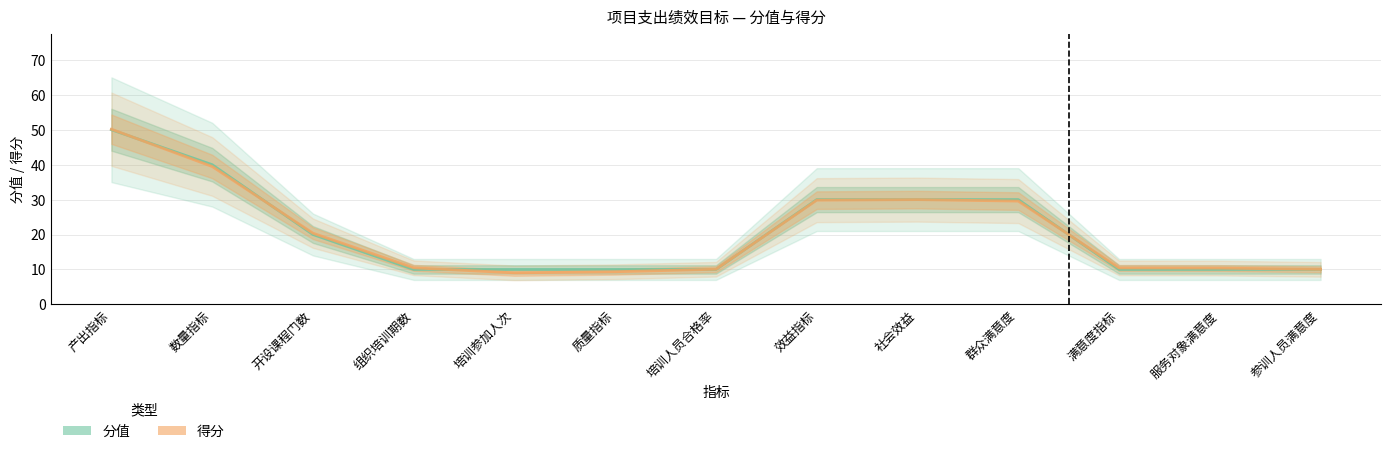

Reading right to left, extract all data points from this chart.

分值: 10.0	10.0	10.0	30.0	30.0	30.0	10.0	10.0	10.0	10.0	20.0	40.0	50.0
得分: 10.0	10.4	10.4	29.6	30.0	29.8	10.1	9.3	9.0	10.5	20.4	39.5	50.2